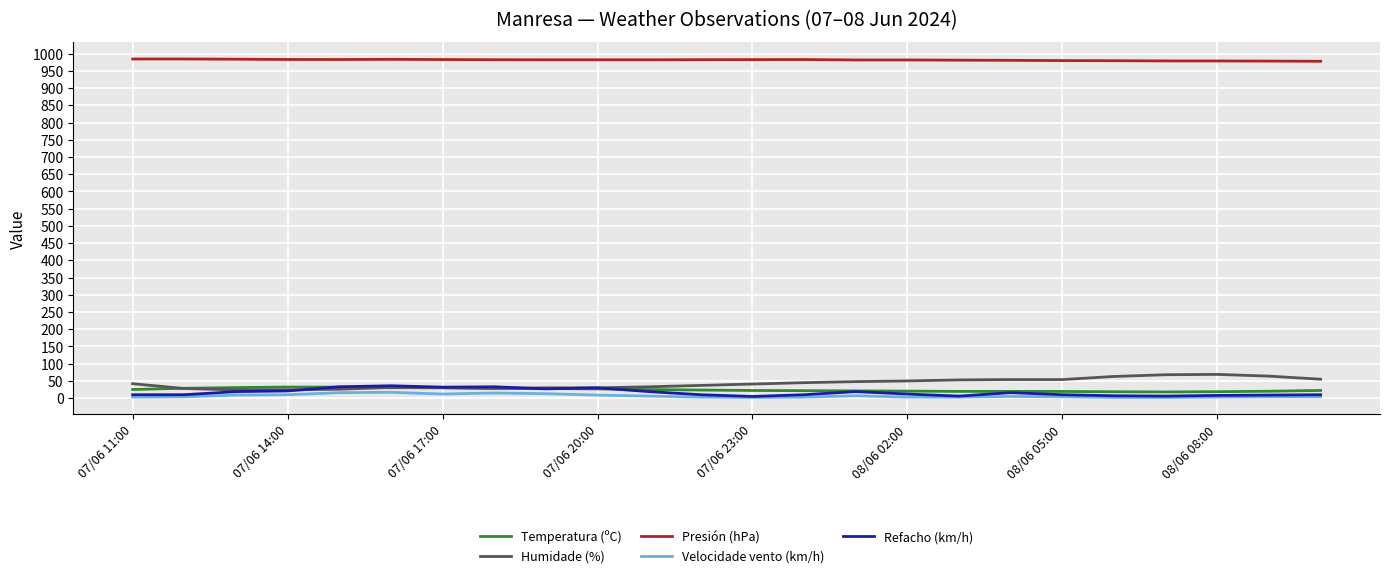

True or false: Refacho (km/h) and Presión (hPa) cross at least once.

False